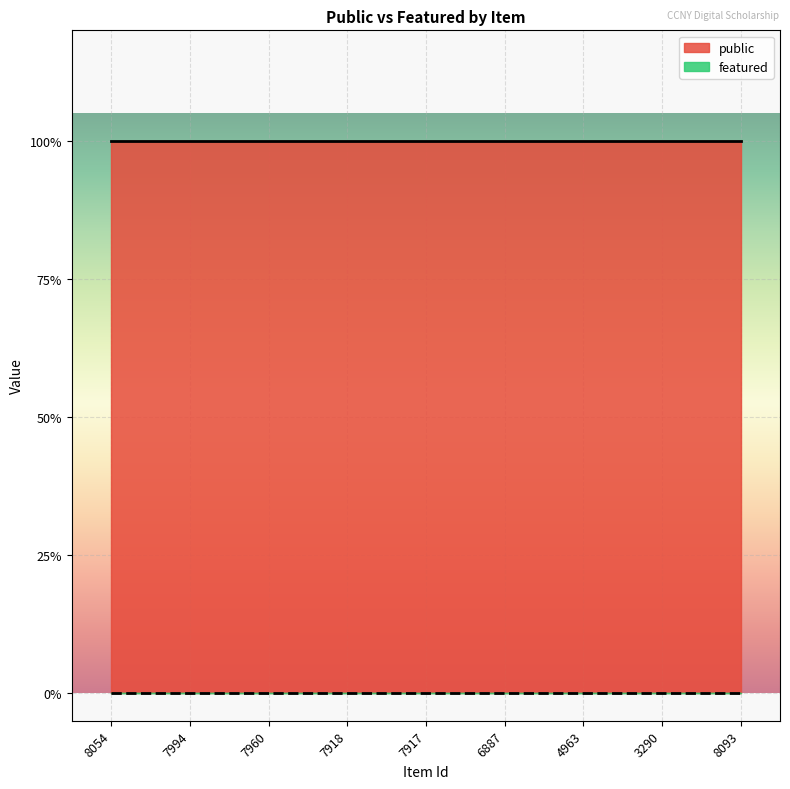

List the labels in order of public value, smallest first.

8054, 7994, 7960, 7918, 7917, 6887, 4963, 3290, 8093